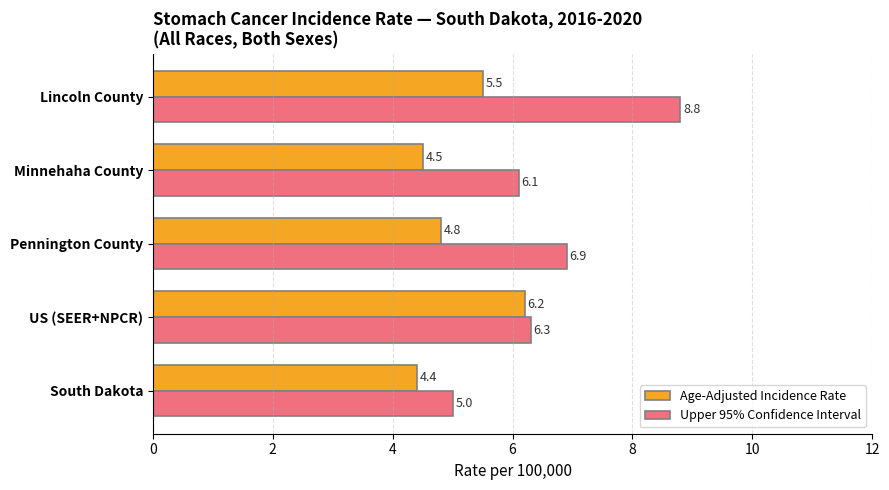

Which series has the largest range (max minus min)?

Upper 95% Confidence Interval